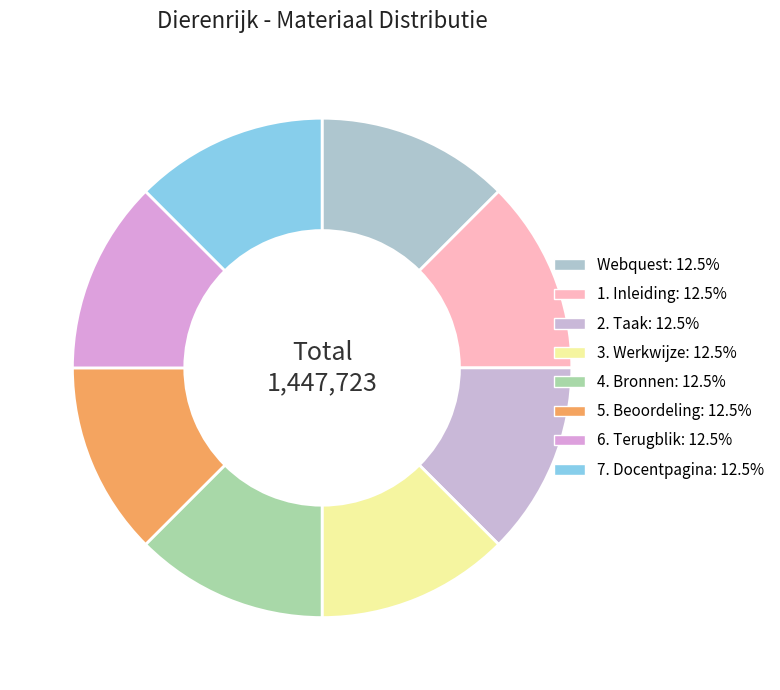

Is it true that 4. Bronnen is 13% of the pie?

True